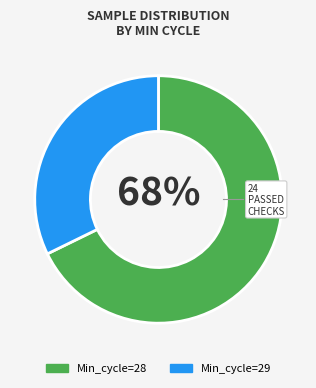

Count the number of slices in the pie.

2